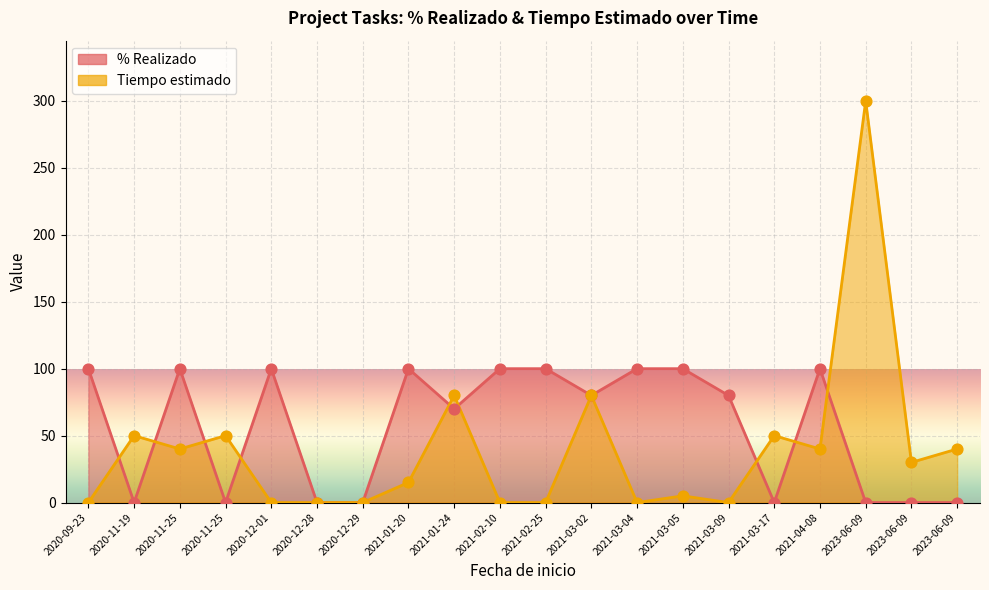

Which series reaches the minimum Y coordinate?

% Realizado